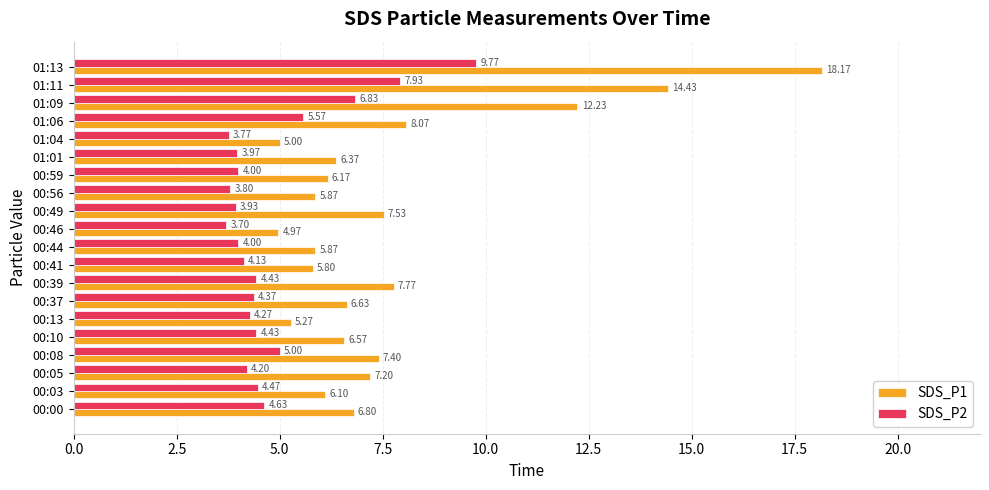

What is the difference between the maximum and second lowest values in the SDS_P2 series?

6.0